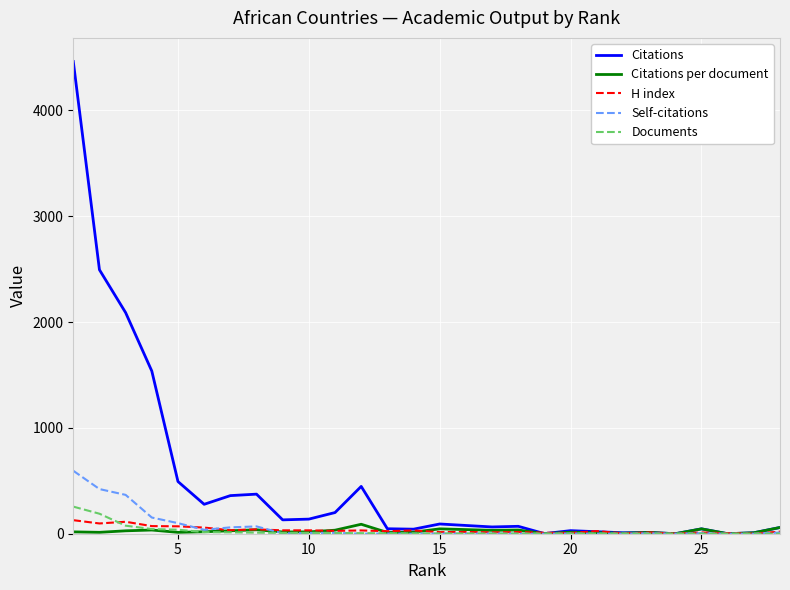

What is the greatest value displayed?

4462.0